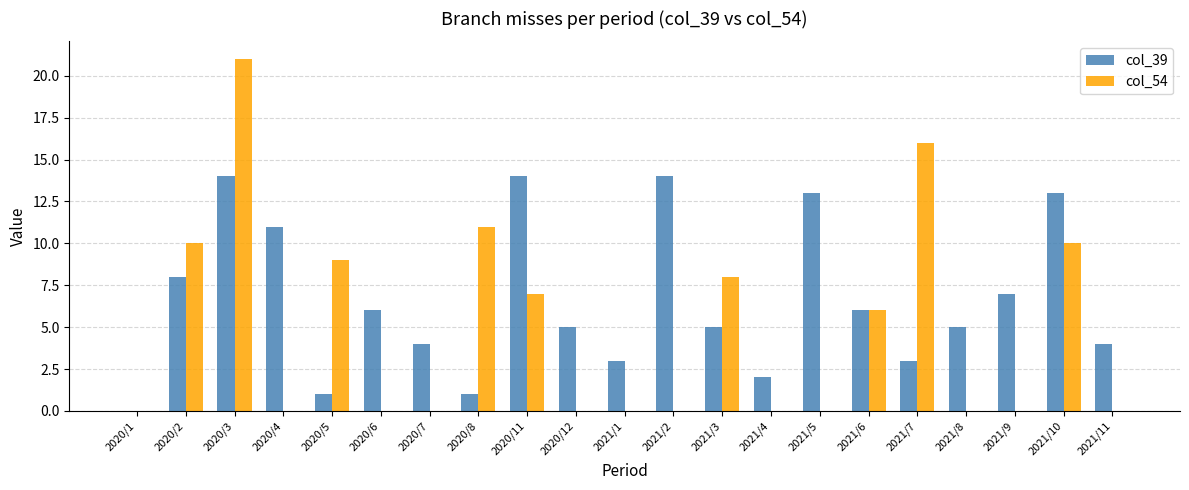

The col_39 series shows 11 at 2021/9. True or false?

False